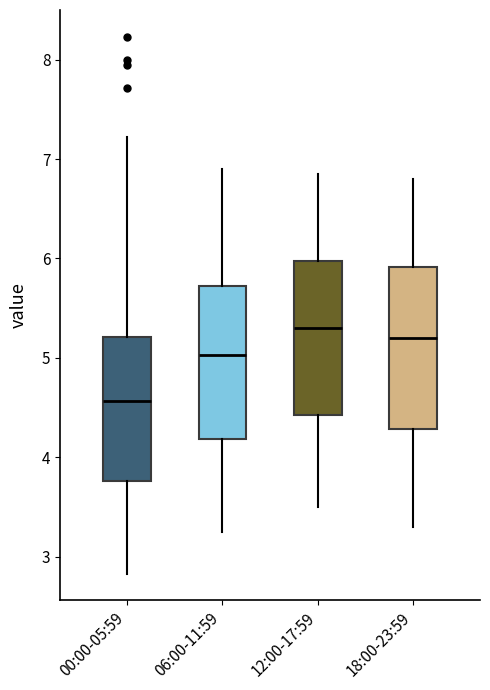

Where does the lower whisker of the box for 06:00-11:59 end on the y-axis? The values are not printed on the chart, so give them approximately, as read against the axis.

3.3